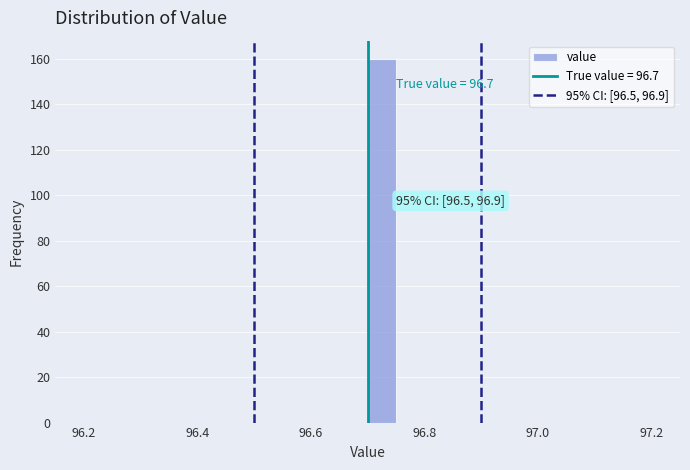

Around what value on the x-axis is the tallest bar? Give the approximate position of its centre, as read against the axis.

96.72